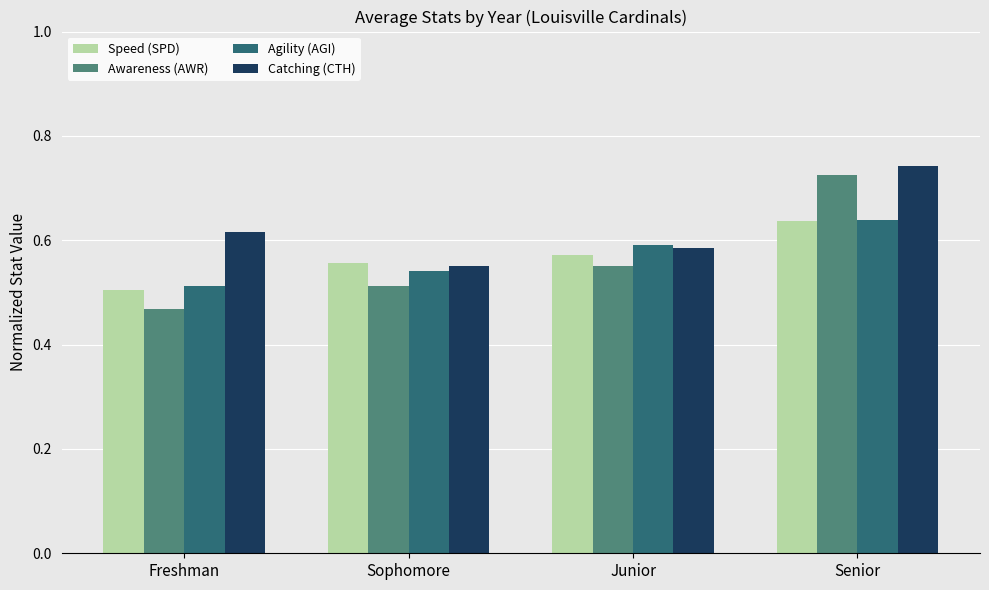

At which category does the chart reach its minimum across all series?

Freshman